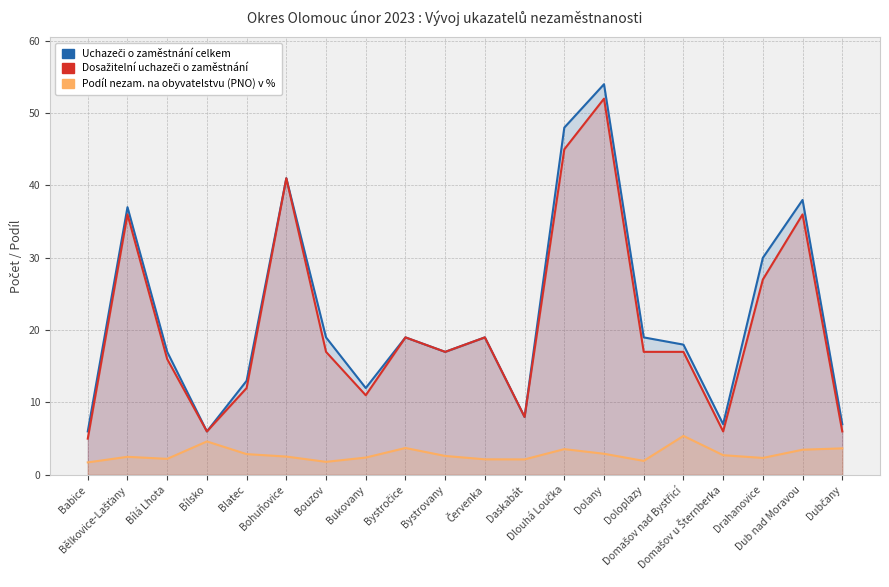

In Uchazeči o zaměstnání celkem, how many points are higher than both neighbors (excluding endpoints)?

6